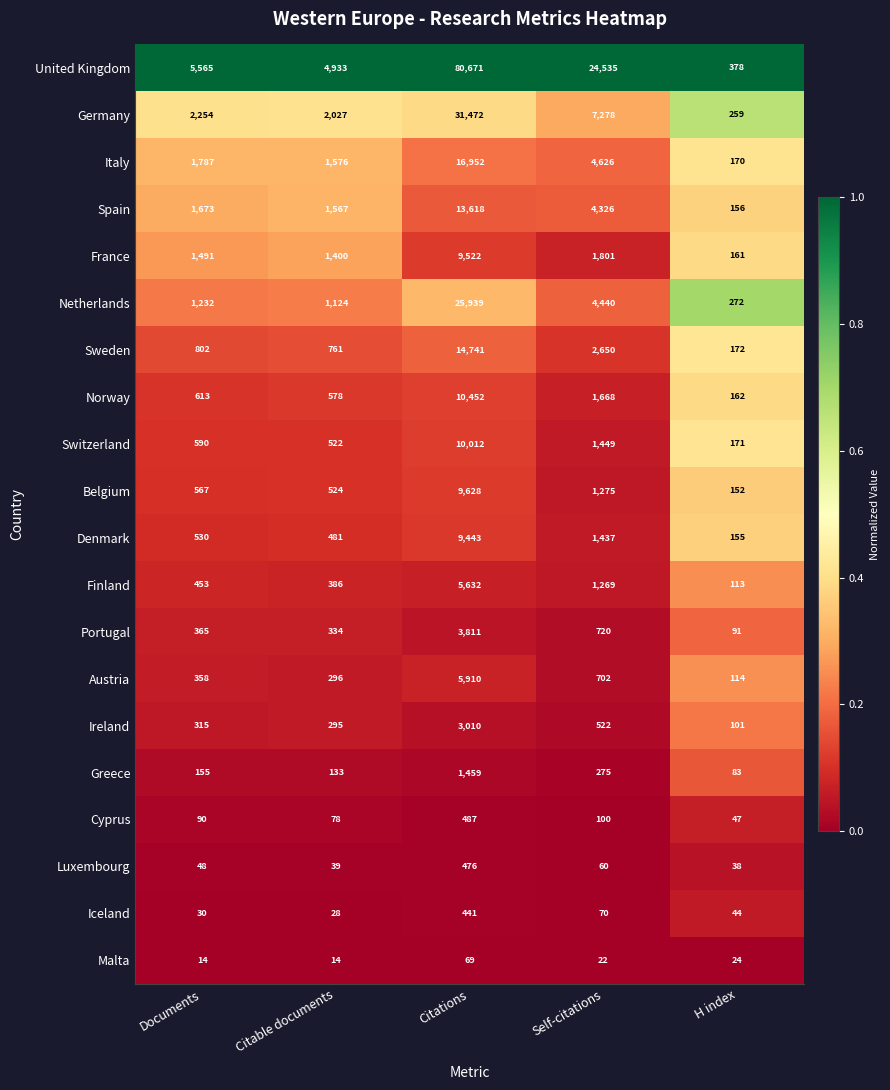

At which category is the sum across all series the highest?

Citations